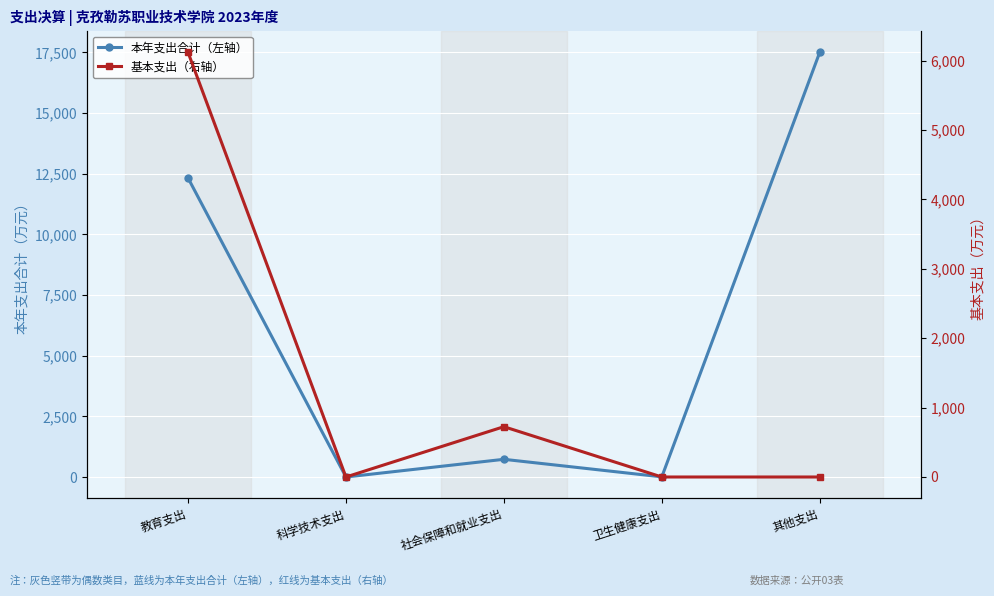

What is the label of the 3rd point from the right?

社会保障和就业支出